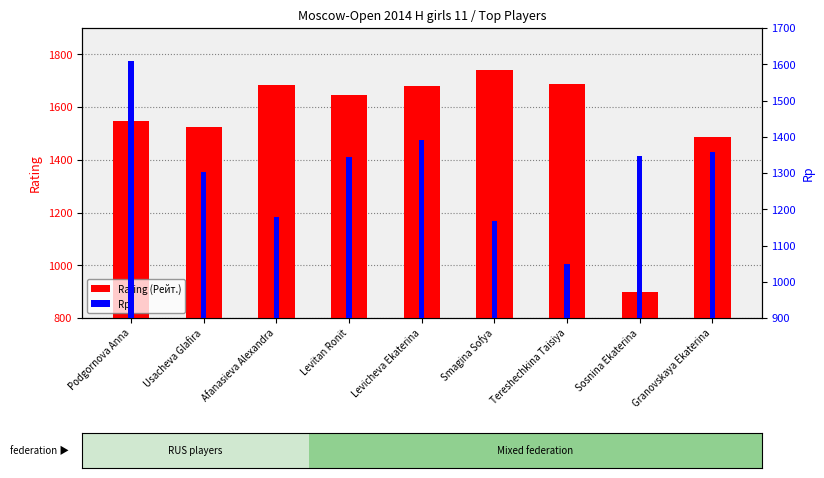

What is the label of the 4th bar from the left?

Levitan Ronit